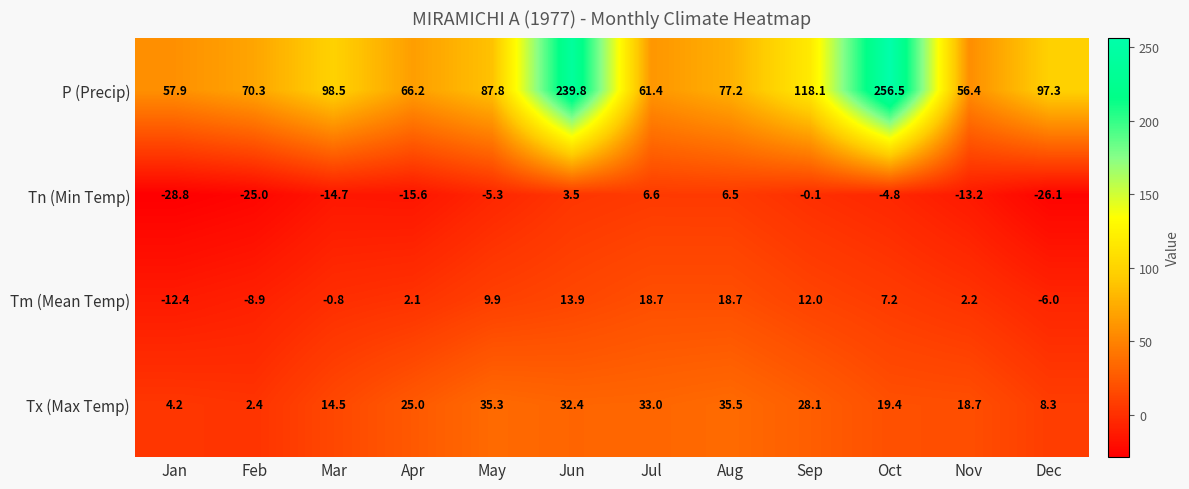

The value of Tx (Max Temp) at May is 46.8. True or false?

False